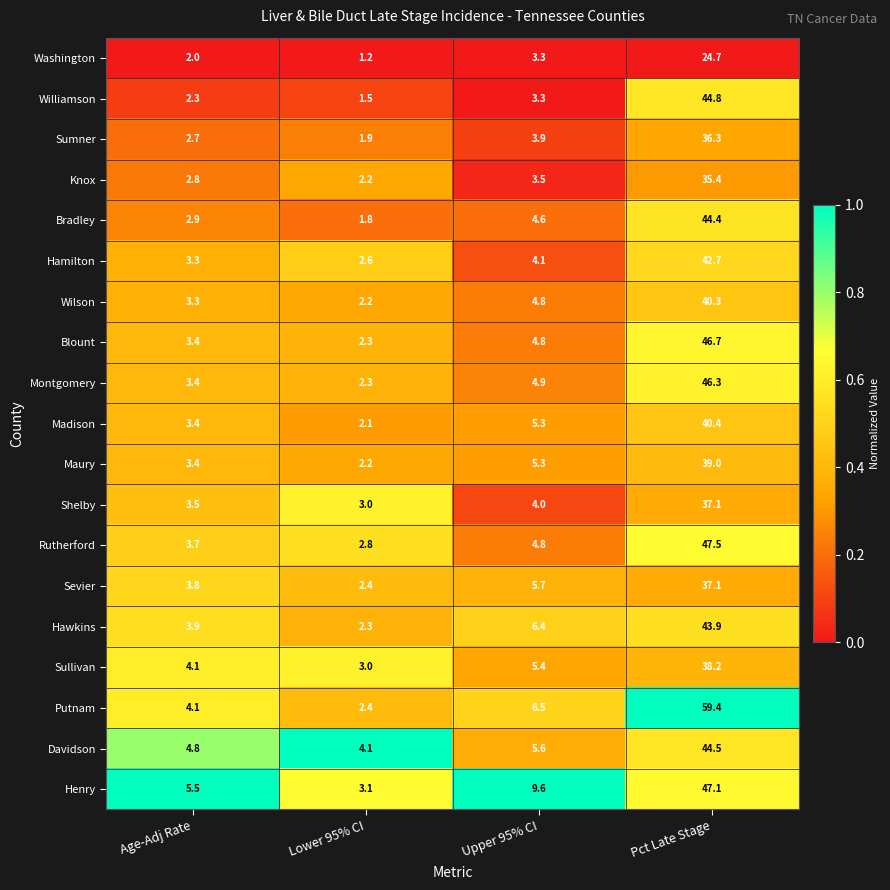

What is the sum of the Montgomery values at Age-Adj Rate and Lower 95% CI?

5.7